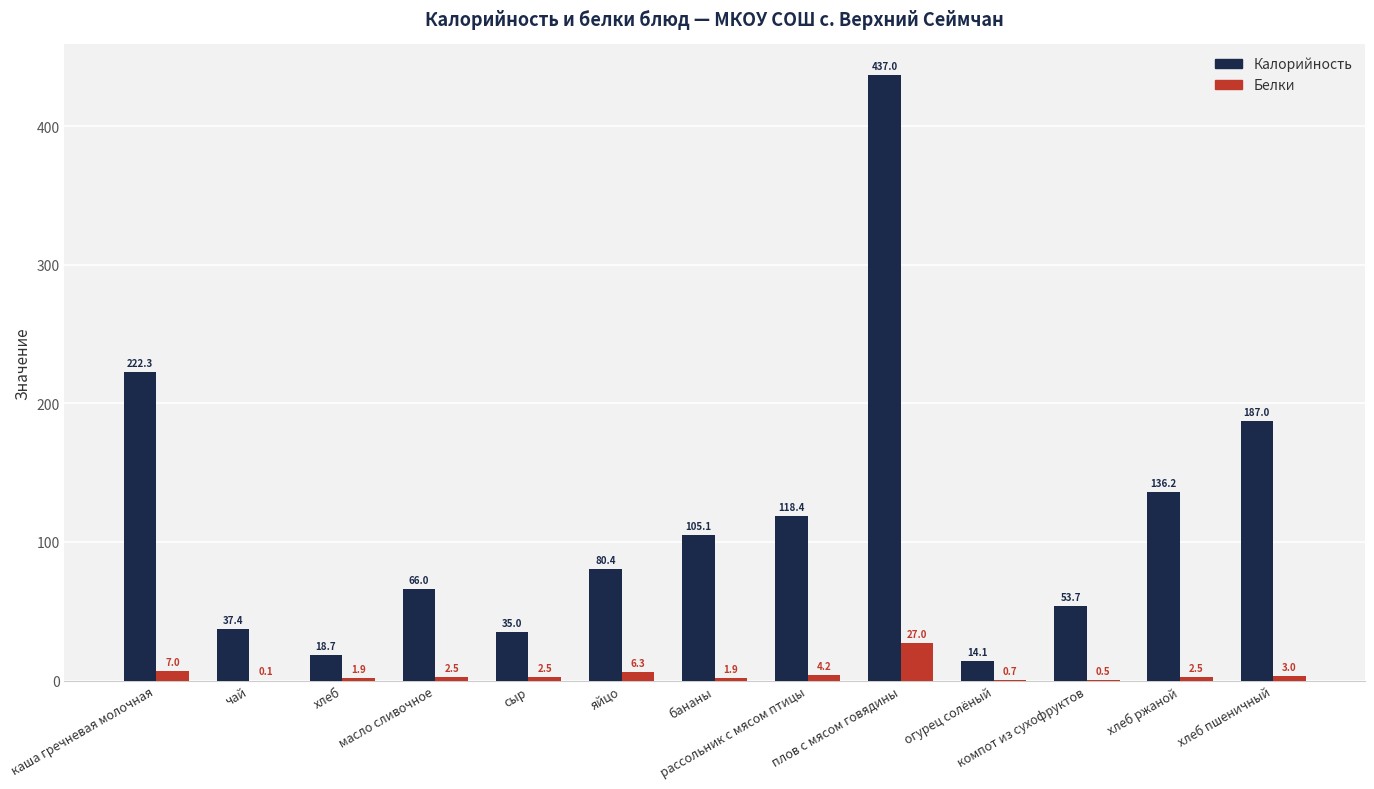

At which category is the sum across all series the highest?

плов с мясом говядины